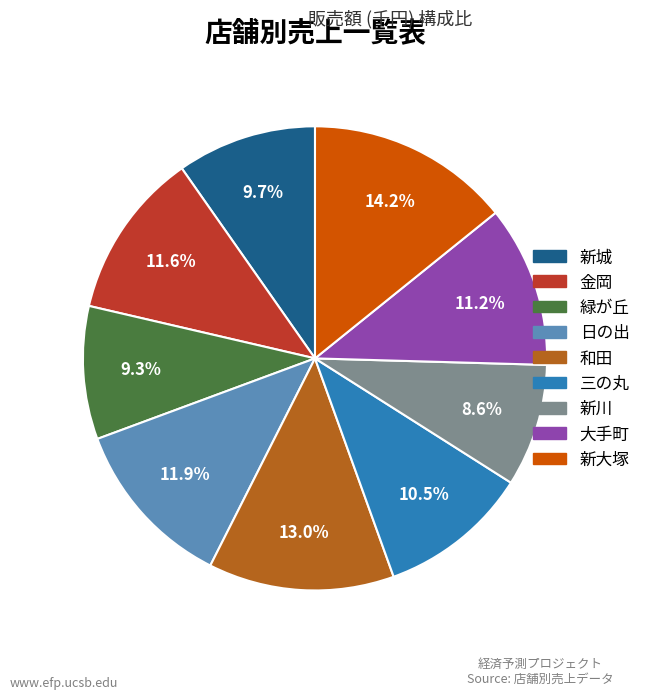

What percentage do 和田 and 日の出 together represent?

24.9%